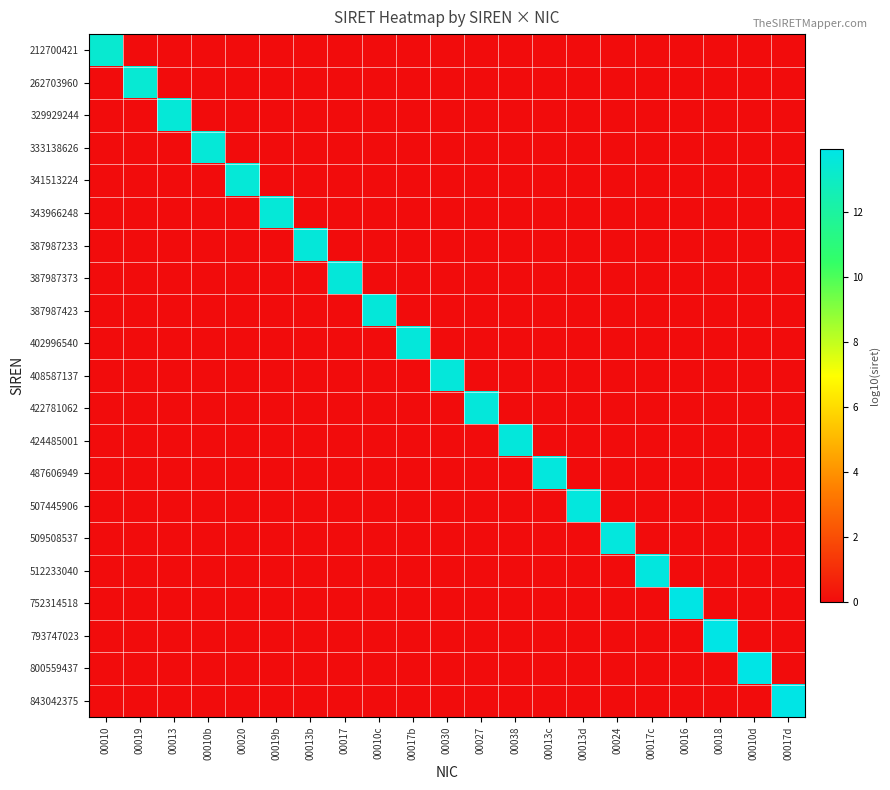

Rank the series by their maximum value, from lowest to highest.

212700421, 262703960, 329929244, 333138626, 341513224, 343966248, 387987233, 387987373, 387987423, 402996540, 408587137, 422781062, 424485001, 487606949, 507445906, 509508537, 512233040, 752314518, 793747023, 800559437, 843042375